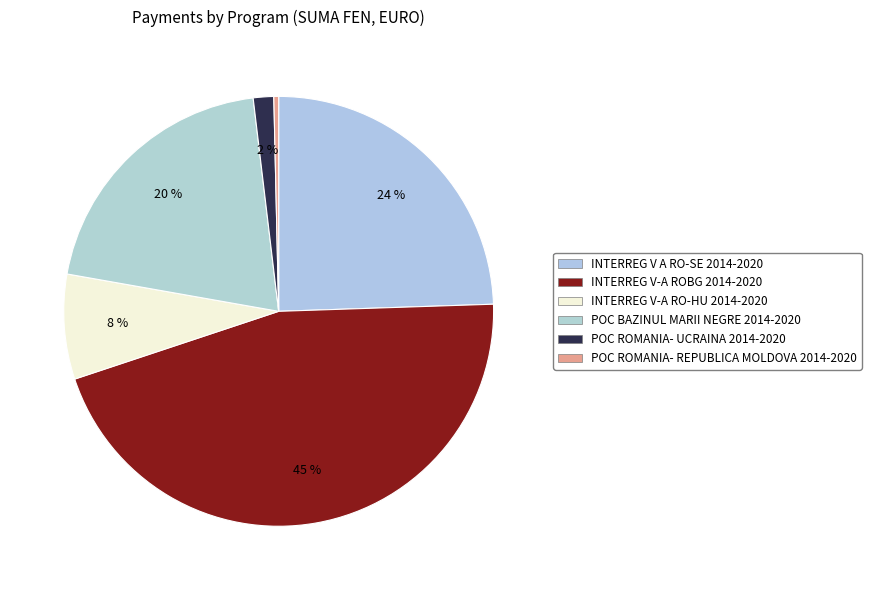

To the nearest percent, what is the average slice percentage?

17%